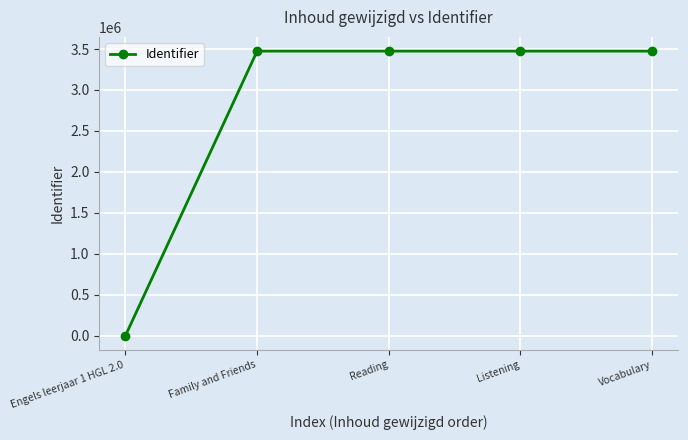

What is the label of the 3rd point from the left?

Reading